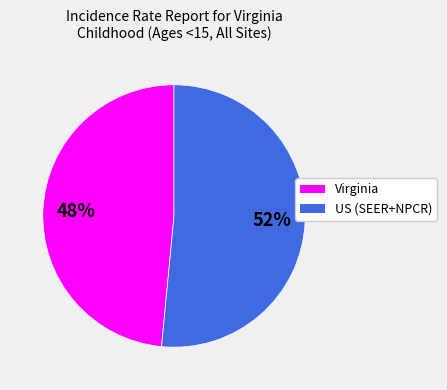

The Virginia slice represents 63% of the pie. True or false?

False